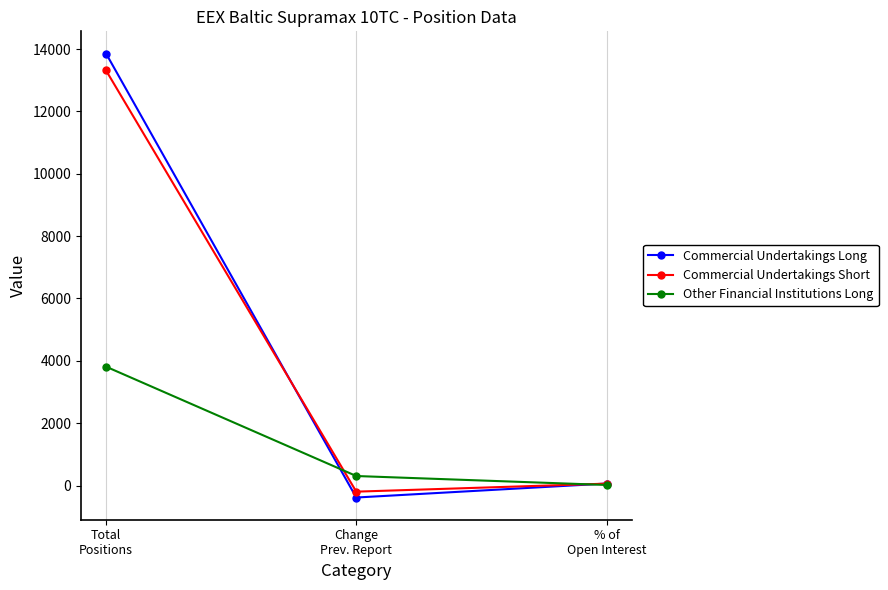

What is the highest value of the Other Financial Institutions Long series?

3812.4